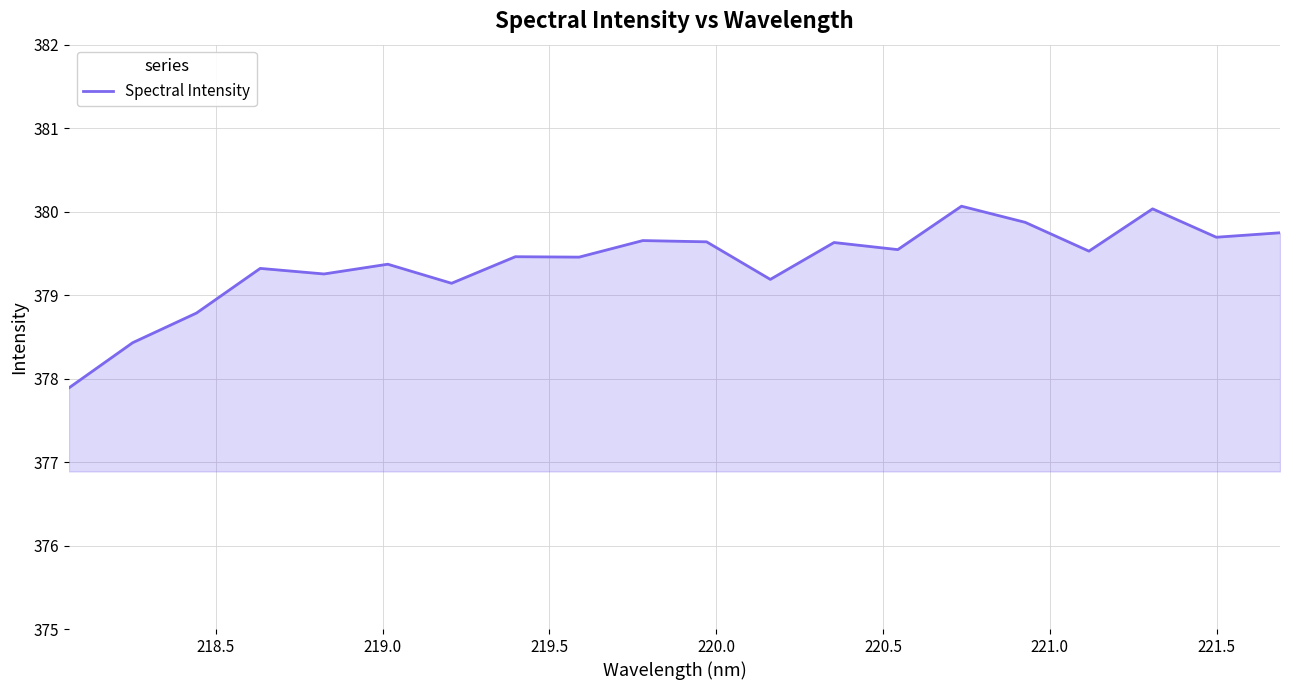

What is the difference between the second highest and second lowest values?

1.6